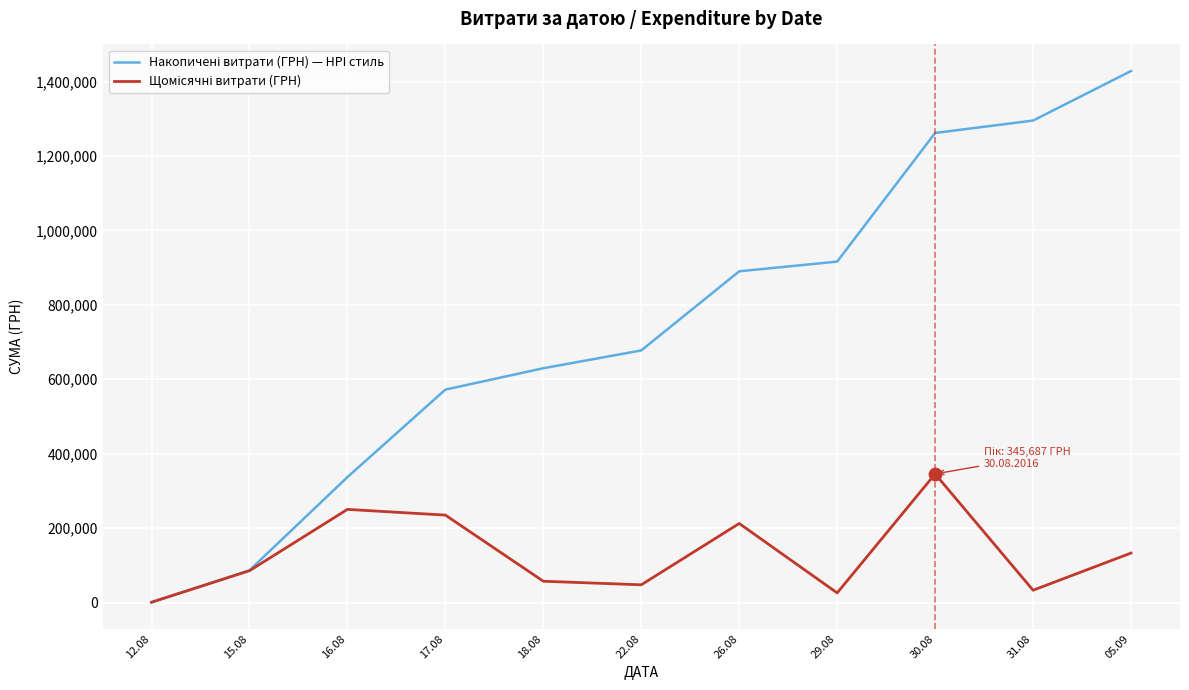

What is the difference between the highest and lowest values at 17.08?

337102.3